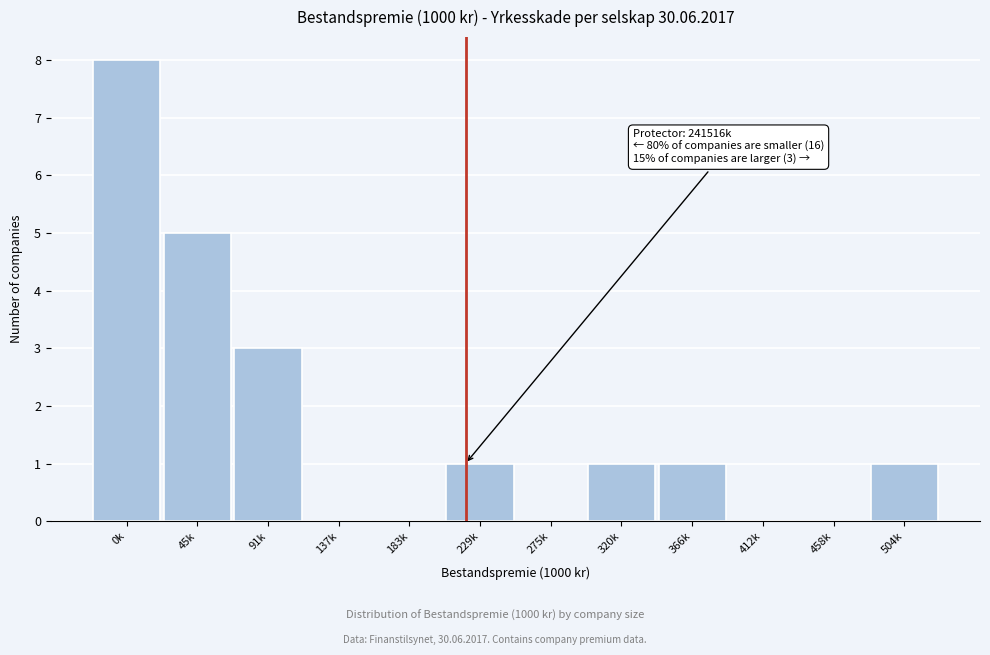

Reading left to right, extract all data points from this chart.

0k=8	45k=5	91k=3	137k=0	183k=0	229k=1	275k=0	320k=1	366k=1	412k=0	458k=0	504k=1